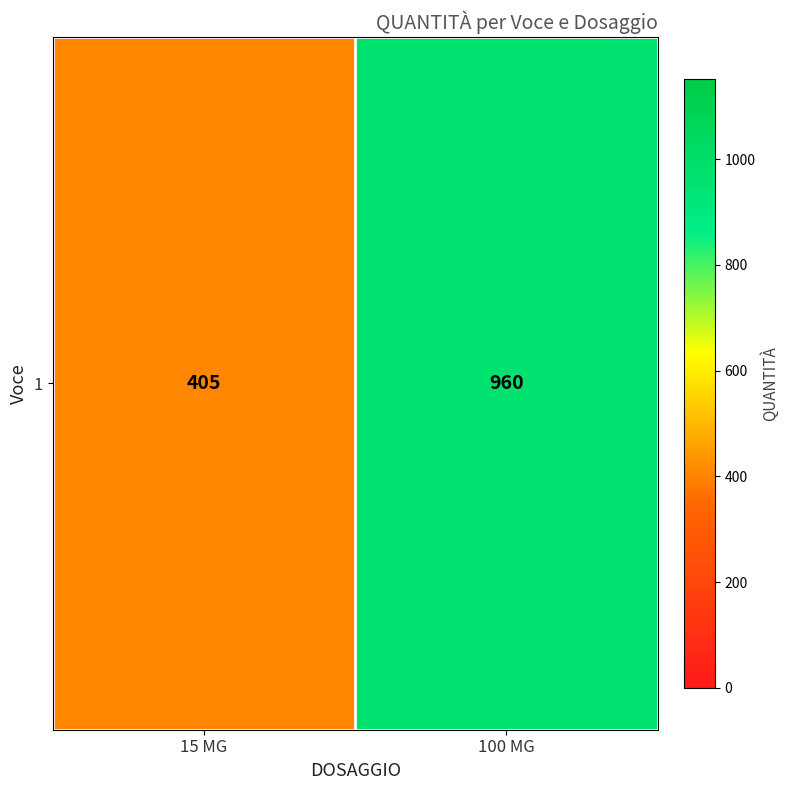

Rank the categories by value from highest to lowest.

100 MG, 15 MG